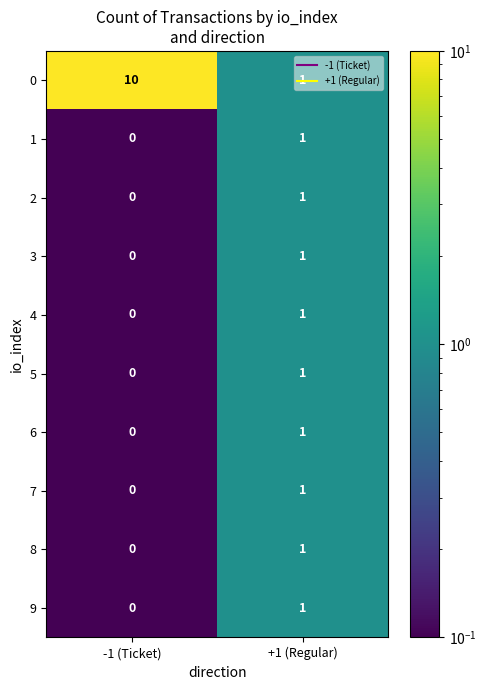

Which category has the lowest value across all series?

-1 (Ticket)